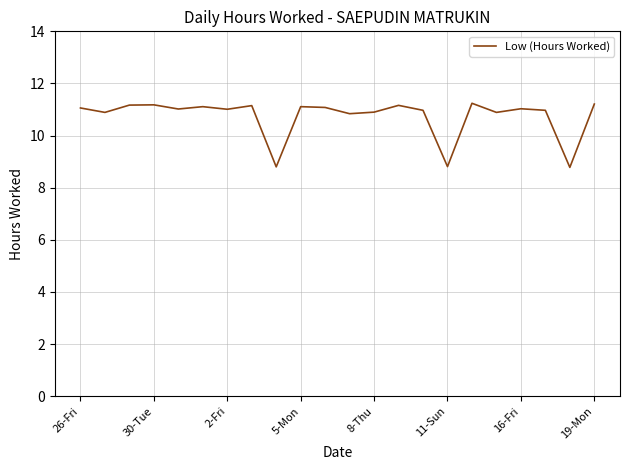

What is the smallest value displayed?

8.8